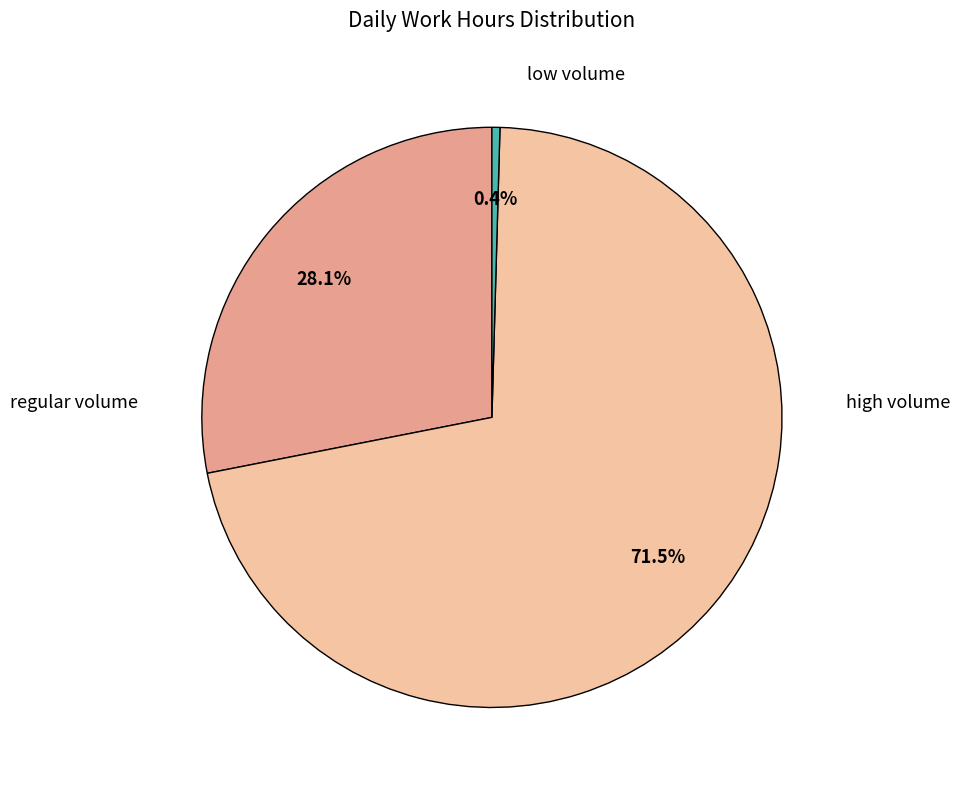

Does any single category account for the majority?

Yes